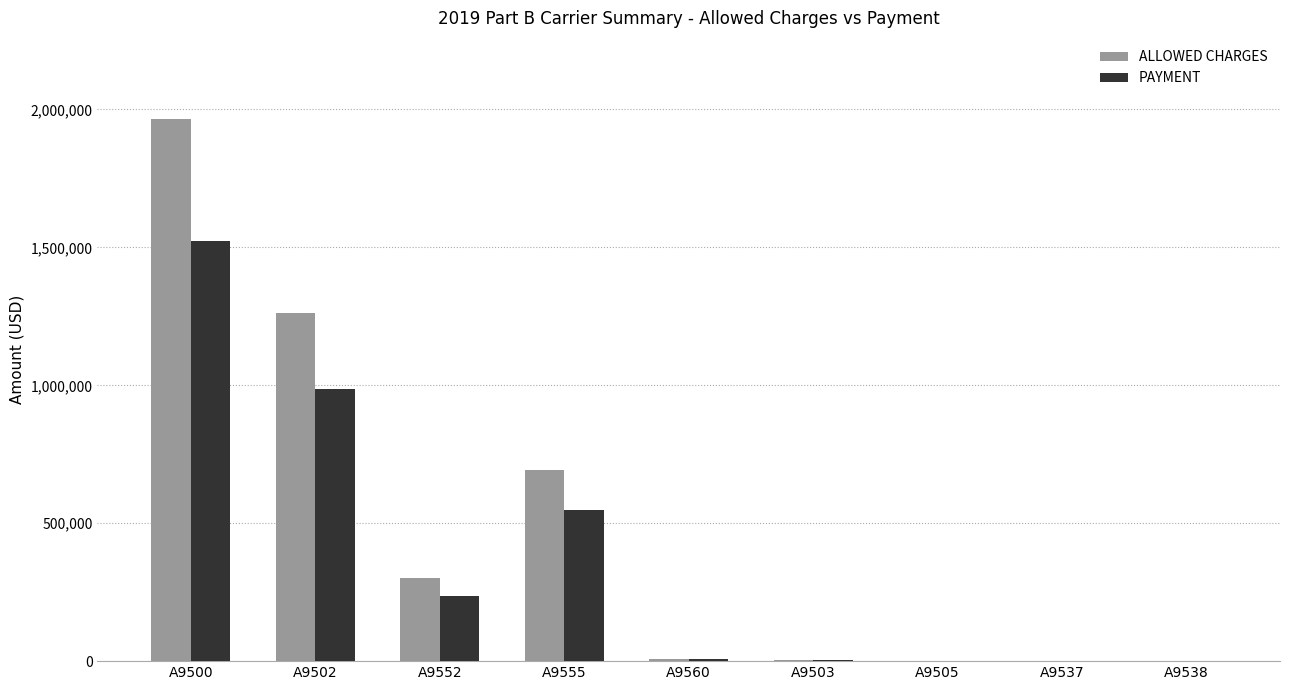

The value of ALLOWED CHARGES at A9552 is 303200.0. True or false?

True